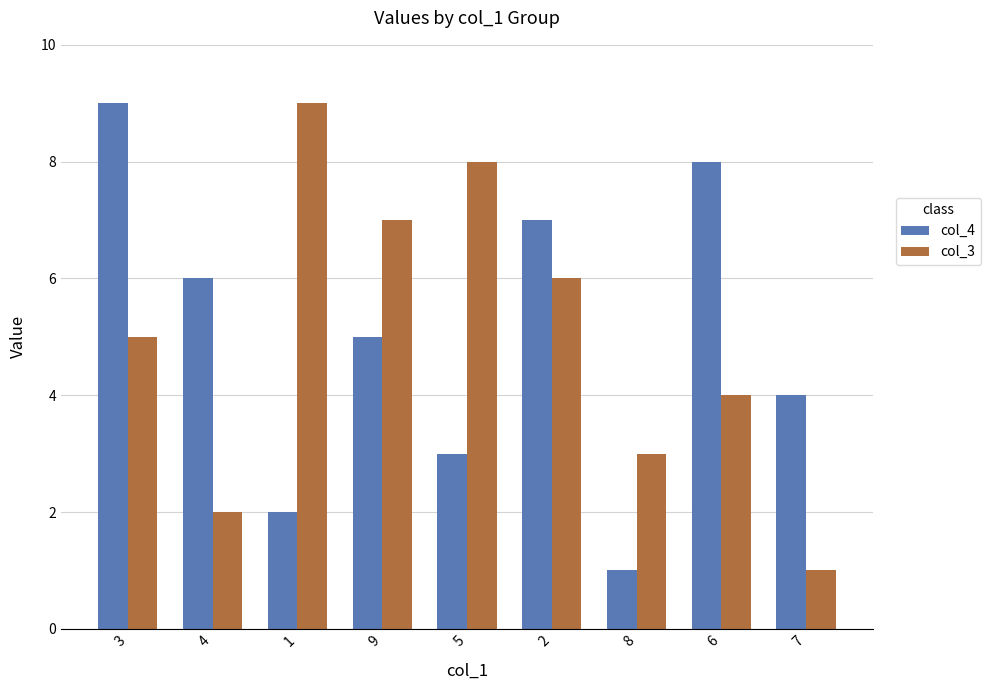

True or false: col_3 has a value of 15 at 1.

False